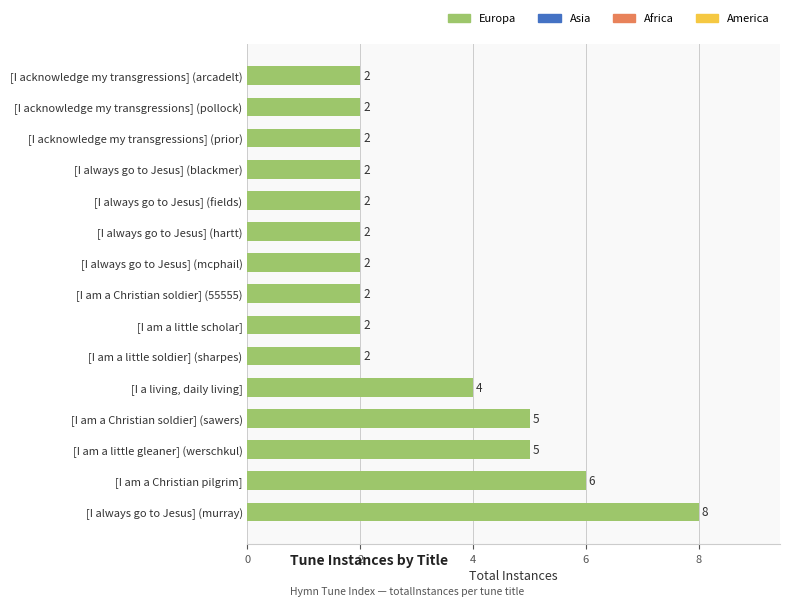

Reading bottom to top, list all the values displayed in this chart.

[I always go to Jesus] (murray)=8	[I am a Christian pilgrim]=6	[I am a little gleaner] (werschkul)=5	[I am a Christian soldier] (sawers)=5	[I a living, daily living]=4	[I am a little soldier] (sharpes)=2	[I am a little scholar]=2	[I am a Christian soldier] (55555)=2	[I always go to Jesus] (mcphail)=2	[I always go to Jesus] (hartt)=2	[I always go to Jesus] (fields)=2	[I always go to Jesus] (blackmer)=2	[I acknowledge my transgressions] (prior)=2	[I acknowledge my transgressions] (pollock)=2	[I acknowledge my transgressions] (arcadelt)=2